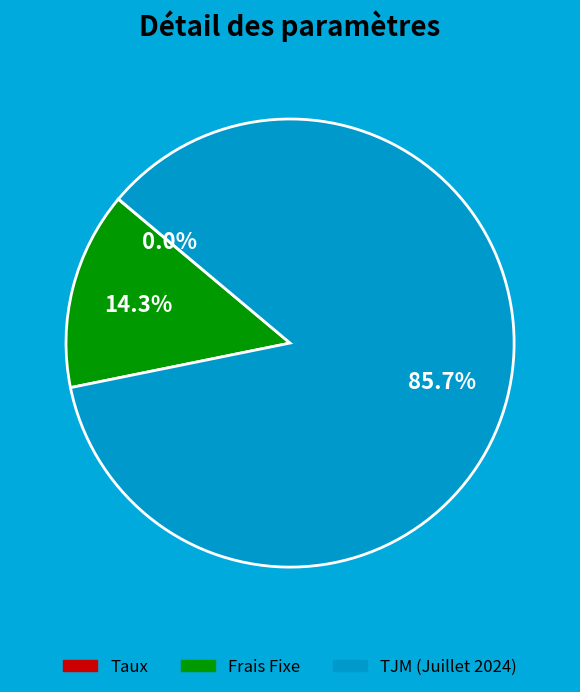

Combined, what portion of the pie is Frais Fixe and TJM (Juillet 2024)?

100.0%